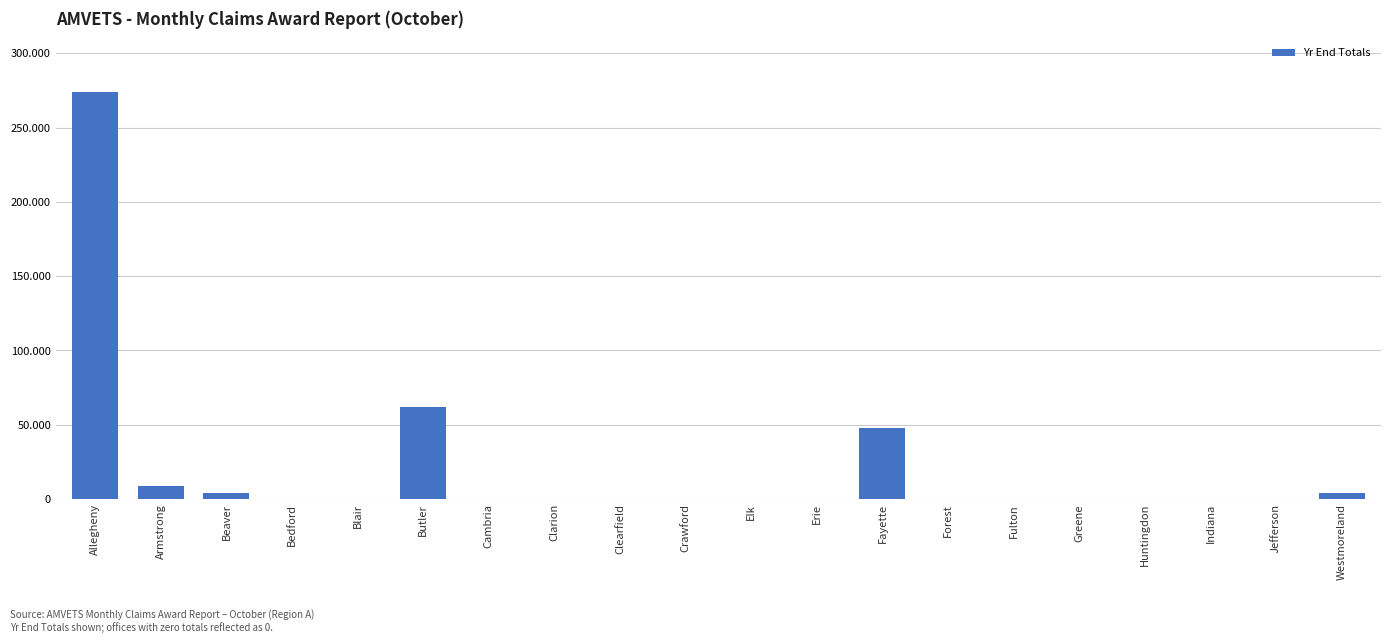

Are the bars horizontal?

No